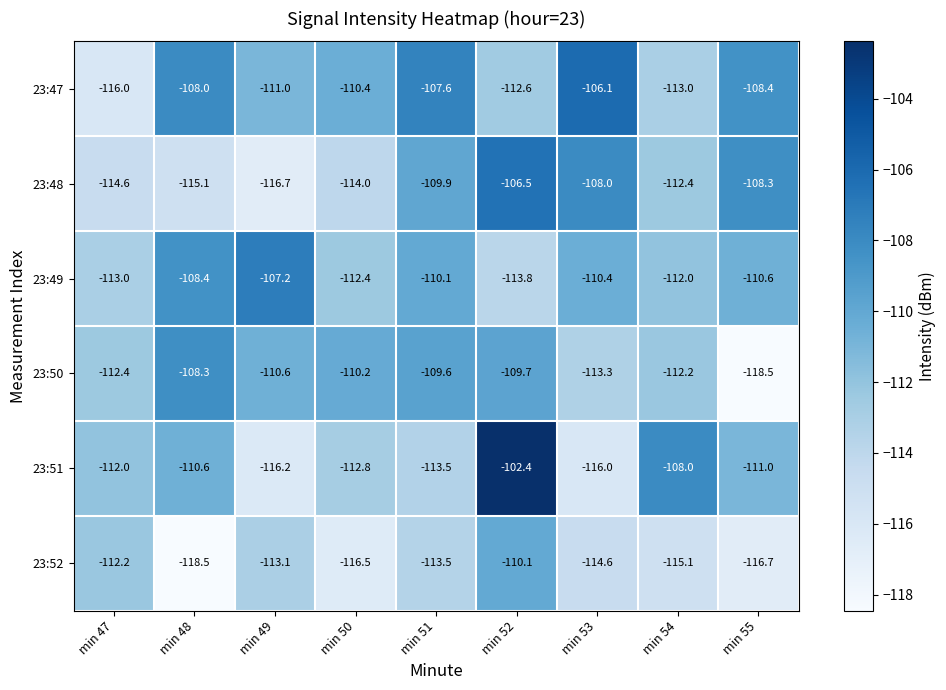

What is the greatest value displayed?

-102.4